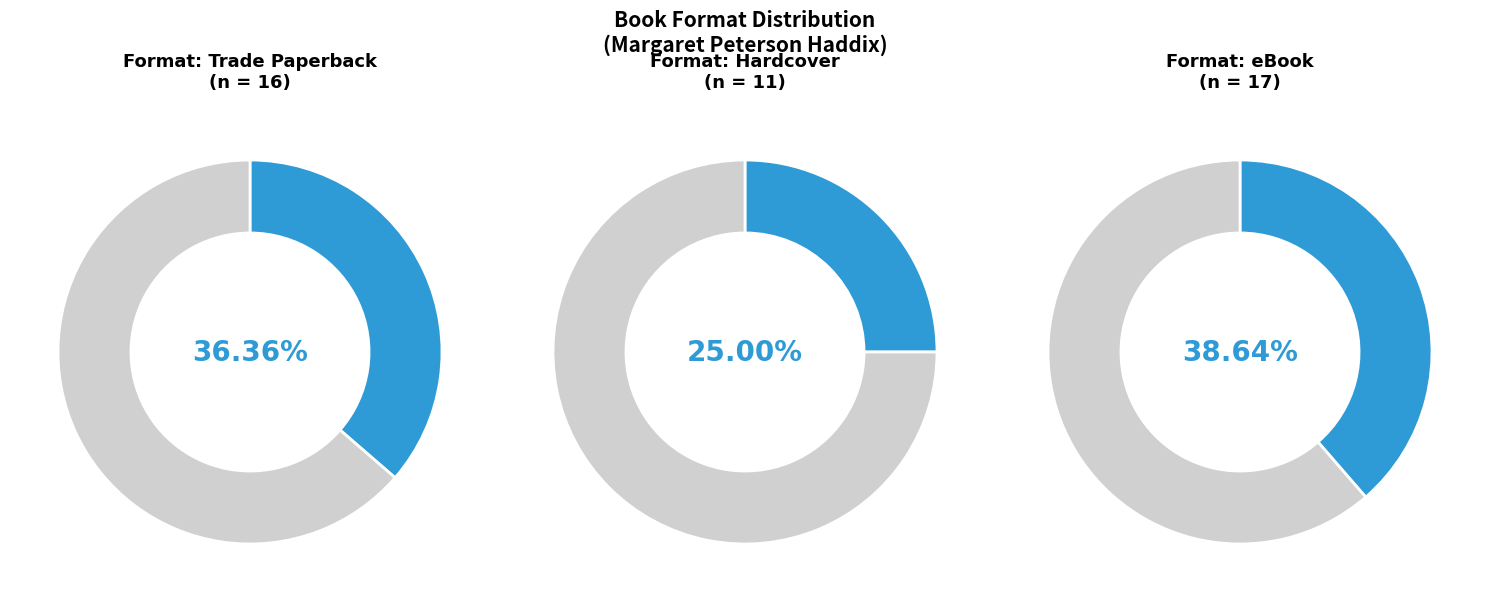

To the nearest percent, what portion does Hardcover represent?

25%